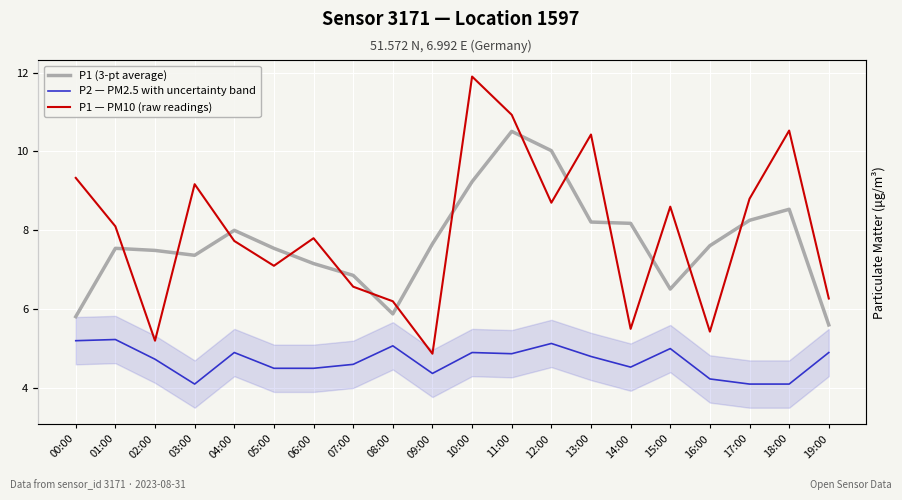

How many interior local valleys does the P1 (3-pt average) series have?

3